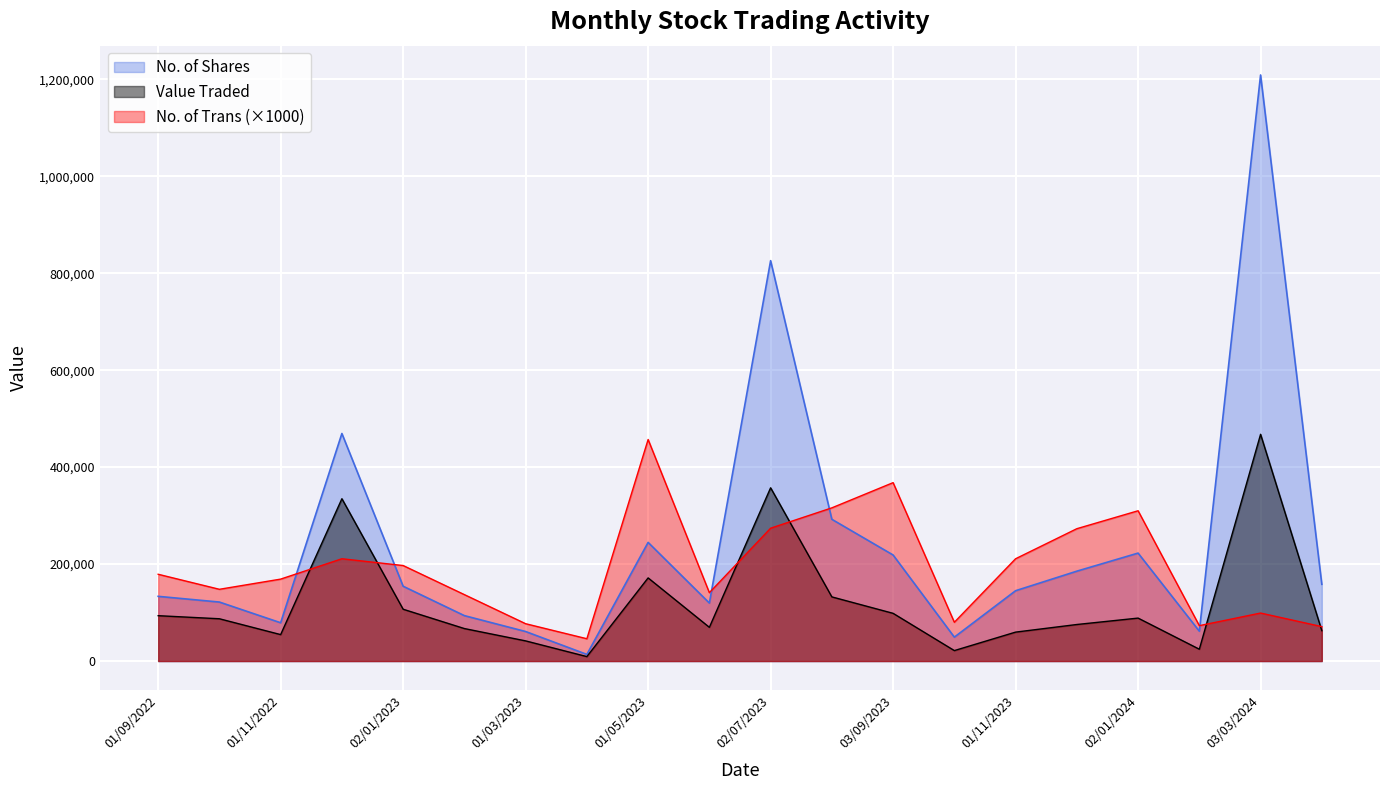

At which category is the sum across all series the highest?

03/03/2024